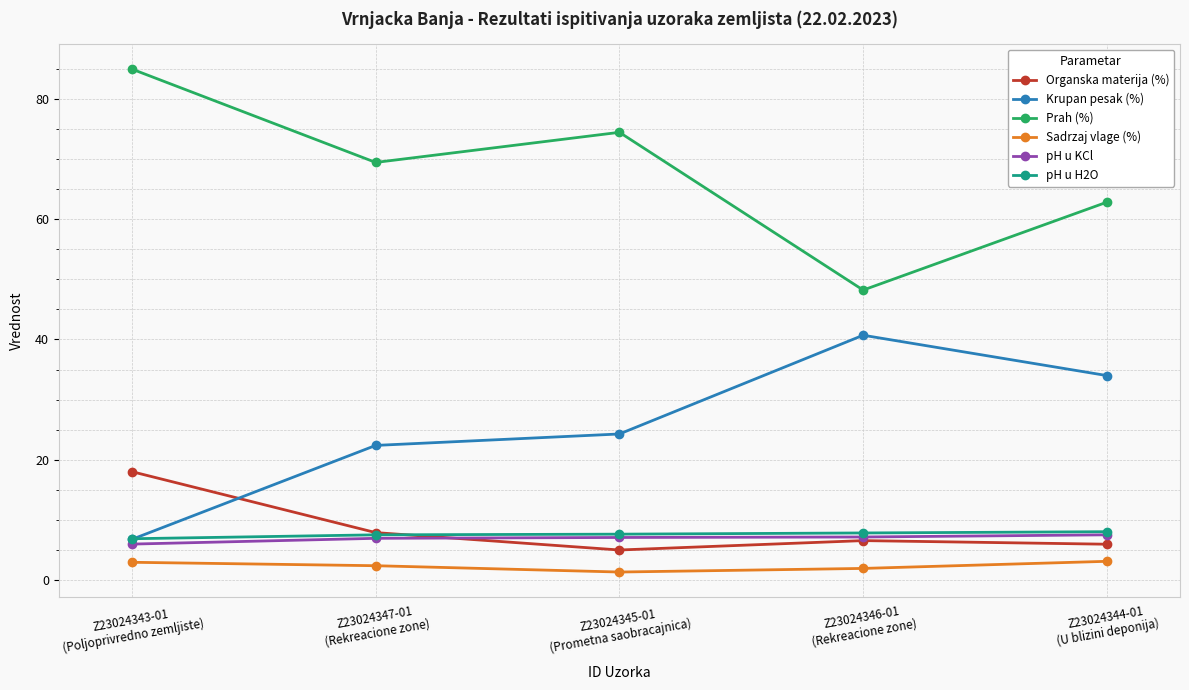

What is the difference between the highest and lowest values at Z23024343-01
(Poljoprivredno zemljiste)?

81.9